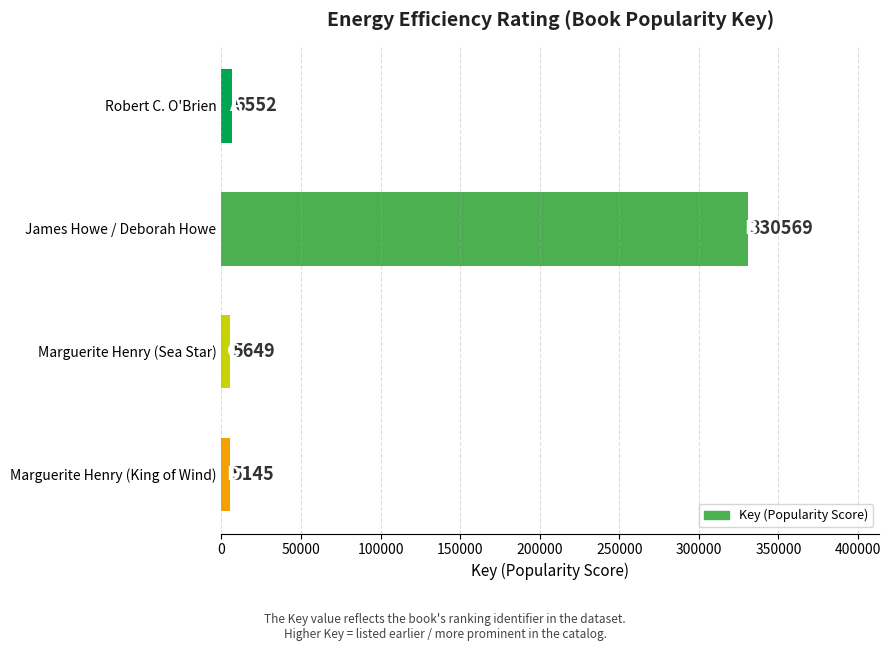

Does the chart contain stacked bars?

No